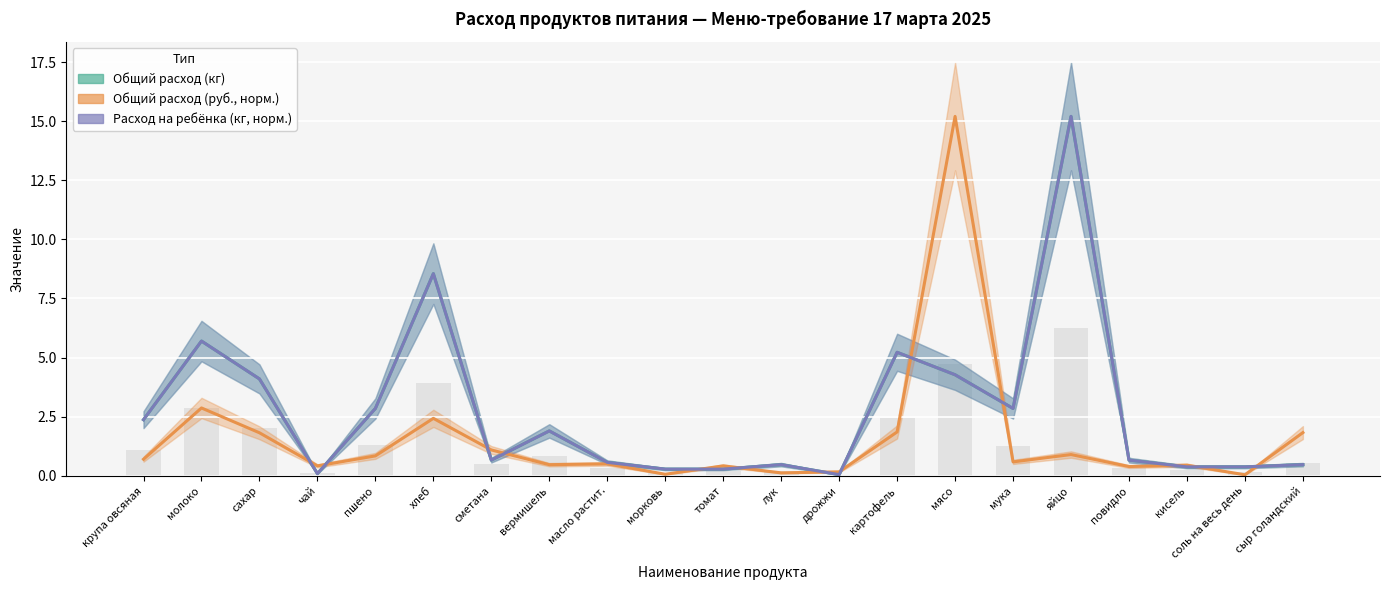

At мясо, list the series in order from smallest to largest.

Расход на ребёнка (кг, норм.), Общий расход (кг), Общий расход (руб., норм.)